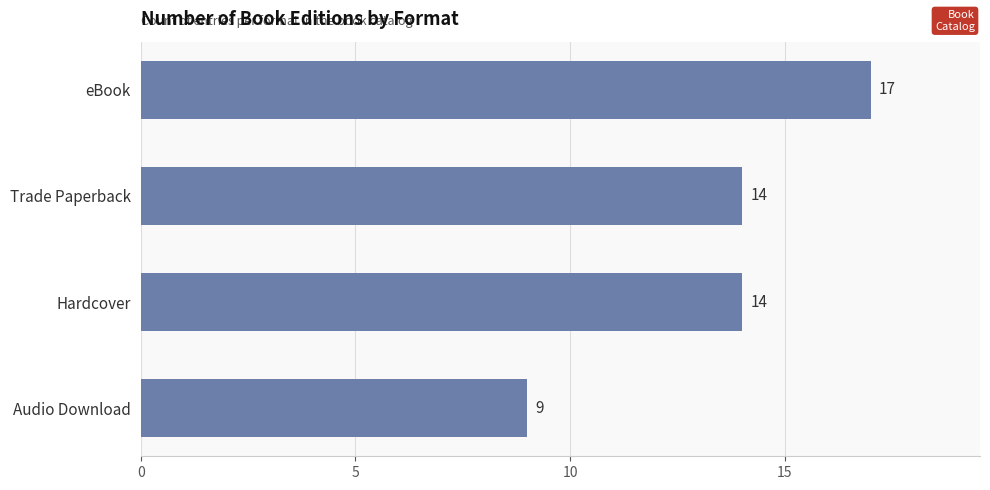

What is the difference between the values at Hardcover and eBook?

3